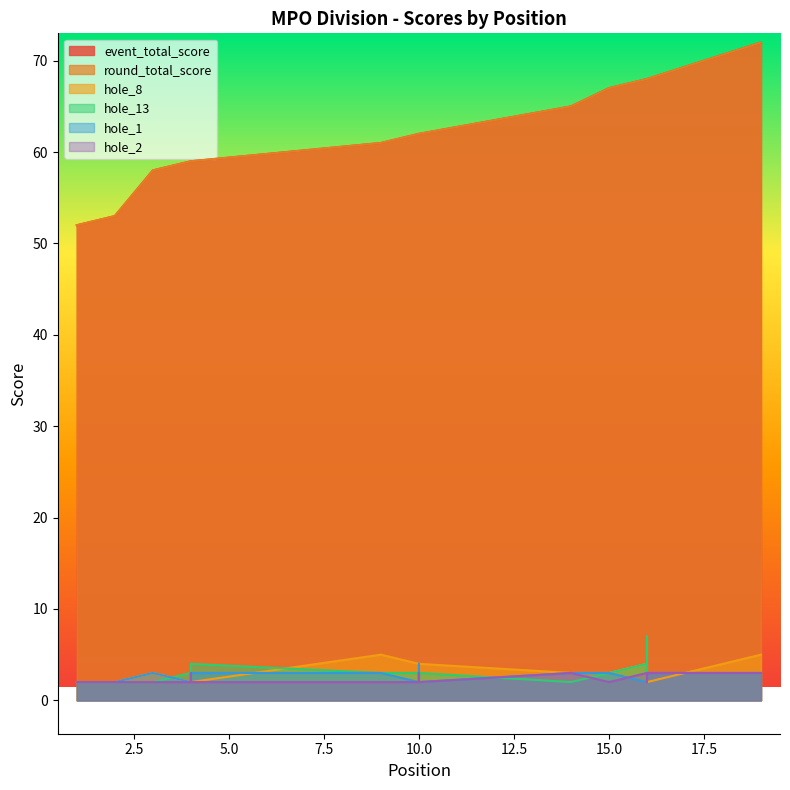

What is the total value across all series at 4?

127